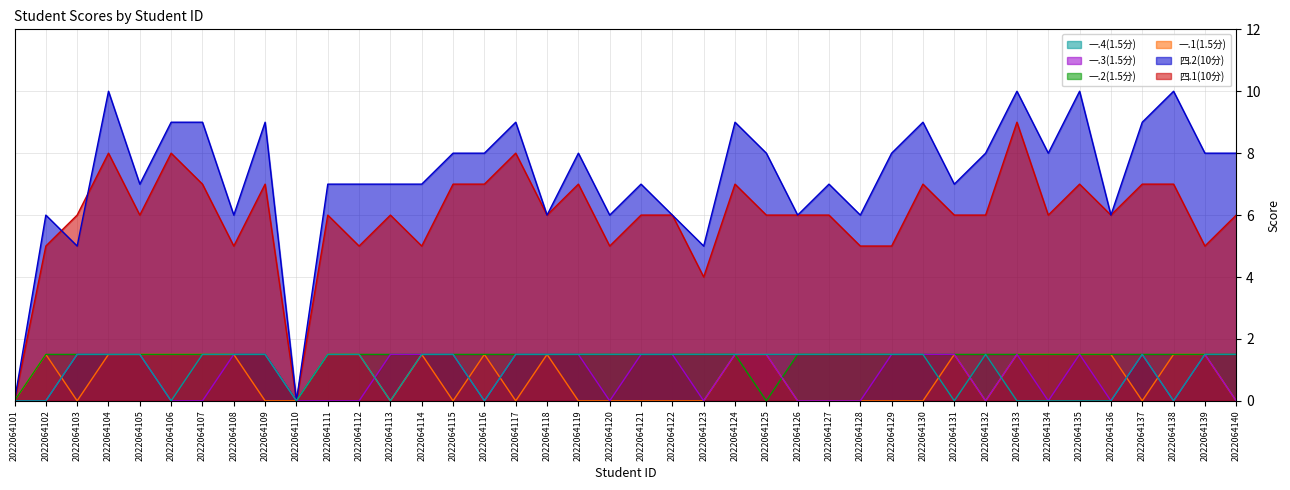

What is the maximum value shown in the chart?

10.0